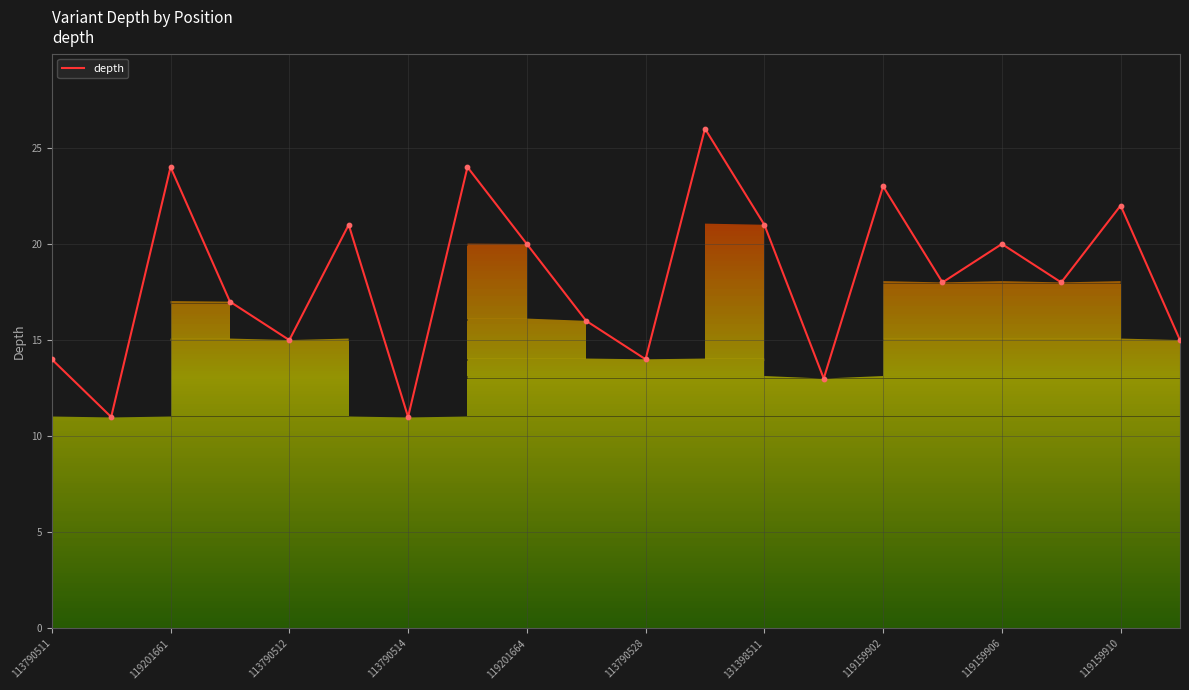

What is the difference between the maximum and minimum values?

15